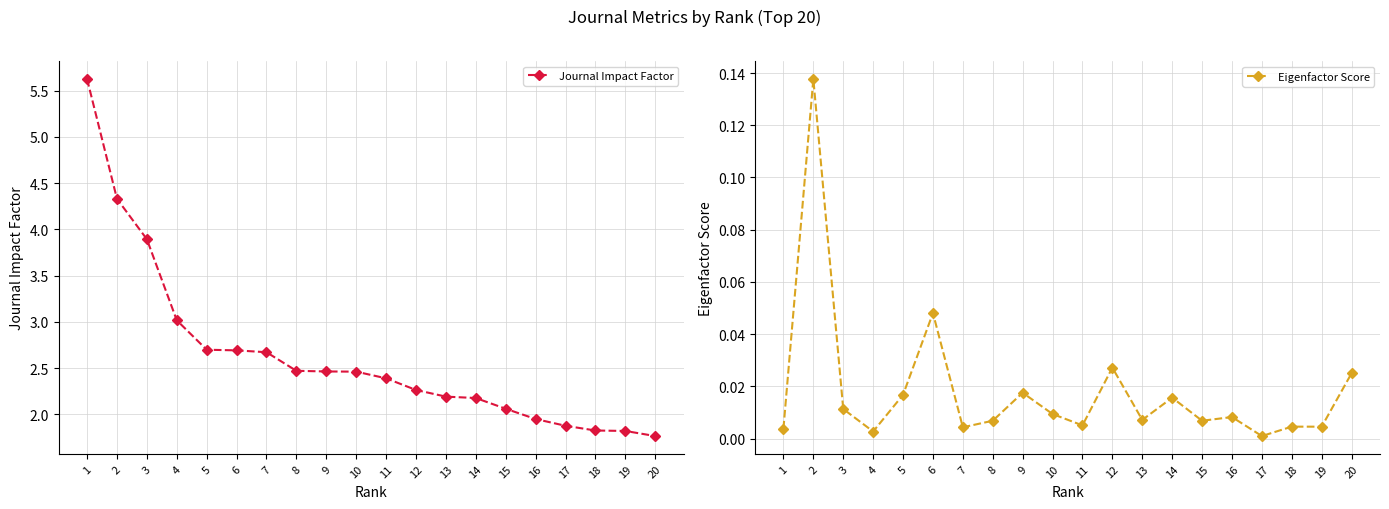

Which series has the widest spread of values?

Journal Impact Factor